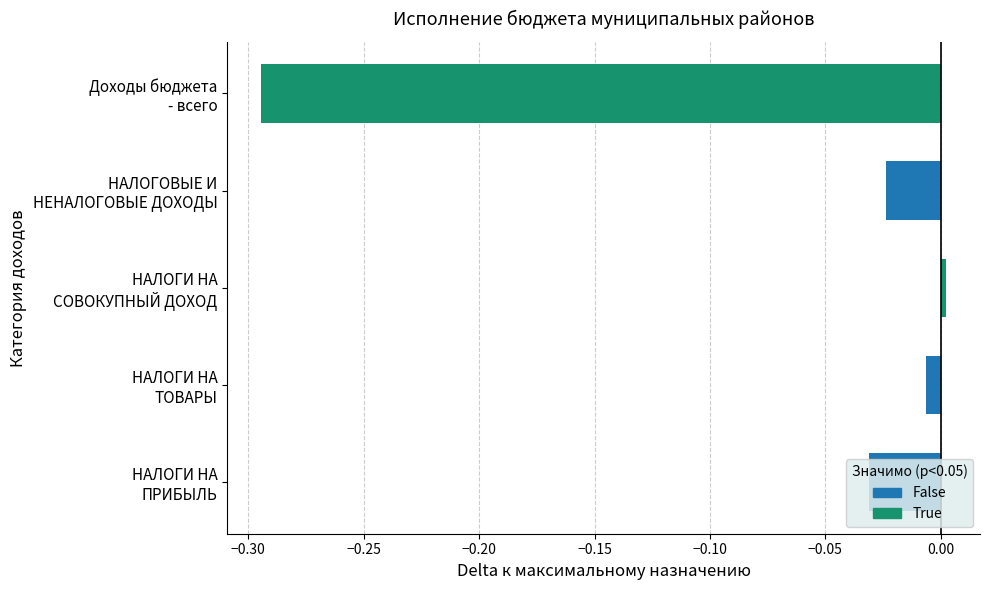

Where is the data nearest to the value 0?

НАЛОГИ НА СОВОКУПНЫЙ ДОХОД